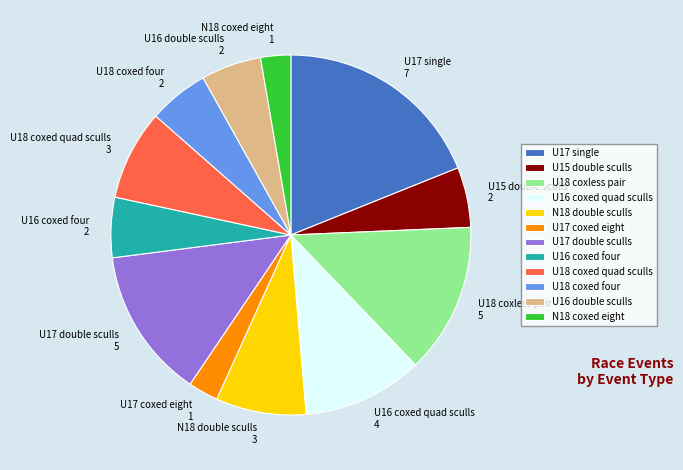

Does U16 coxed quad sculls 4 represent more than half of the total?

No